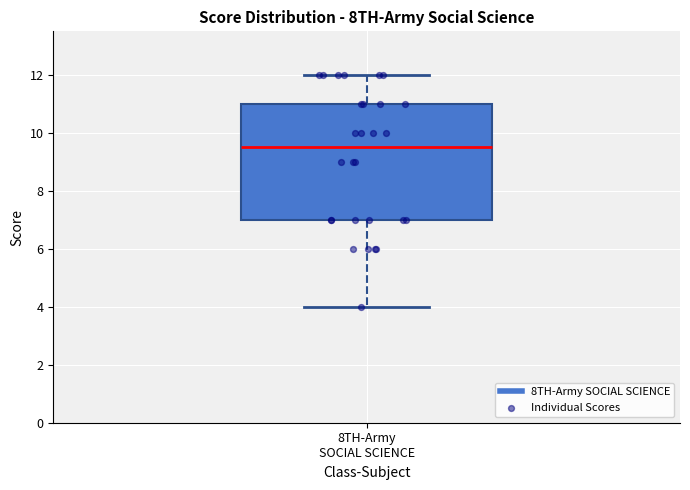

Read this box plot against the y-axis: the position of the median line, the range covered by the box, and the ends of both whiskers. The values are not printed on the chart, so give them approximately, as read against the axis.

median 9.6, box 7.0 to 11.0, whiskers 4.0 to 12.0